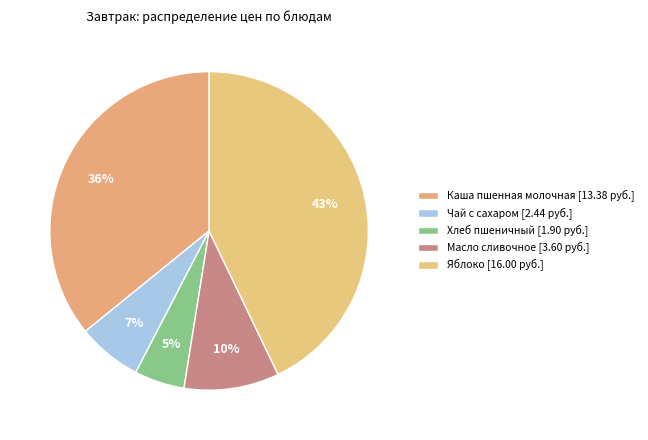

Count the number of slices in the pie.

5